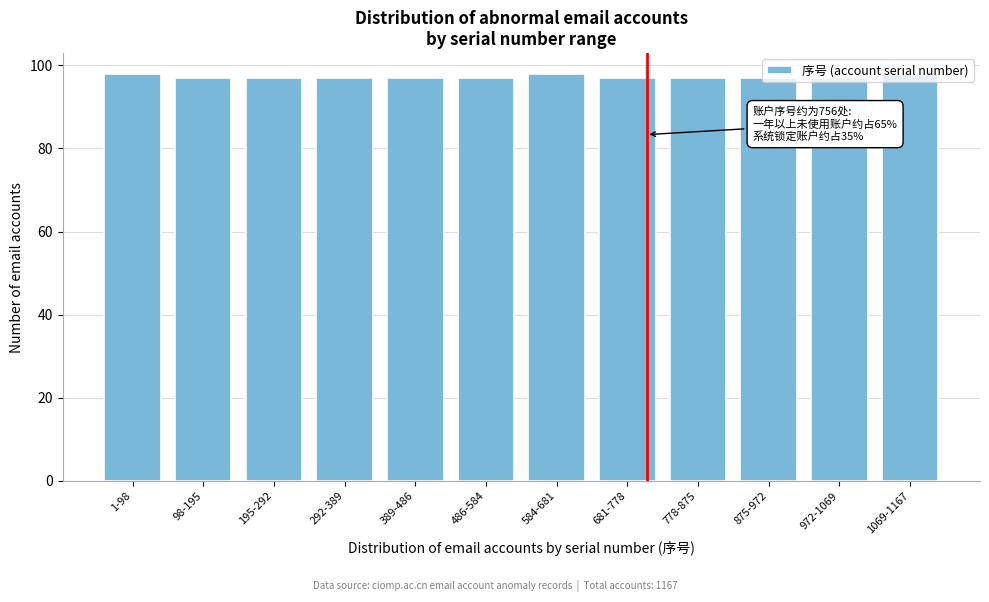

What position from the right is 292-389?

9